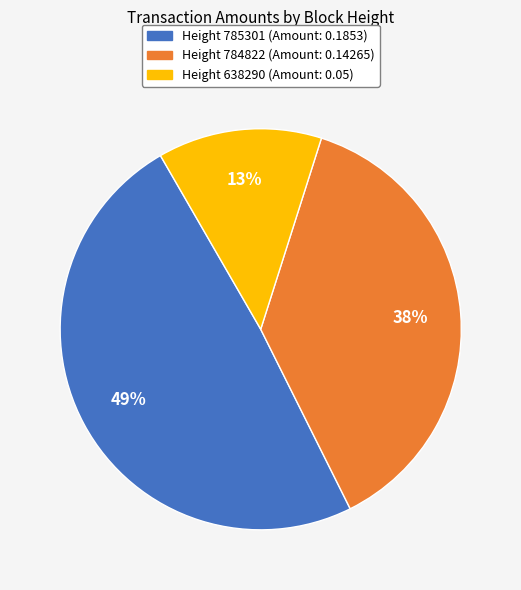

To the nearest percent, what is the average slice percentage?

33%